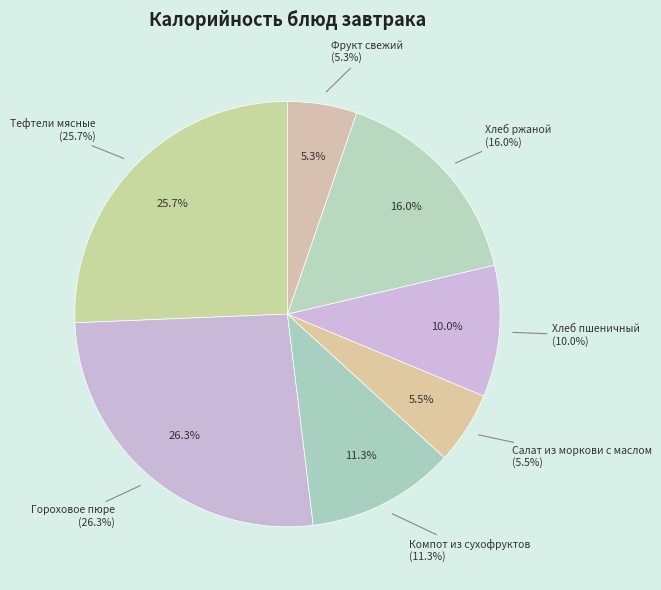

Between Хлеб ржаной and Хлеб пшеничный, which is larger?

Хлеб ржаной